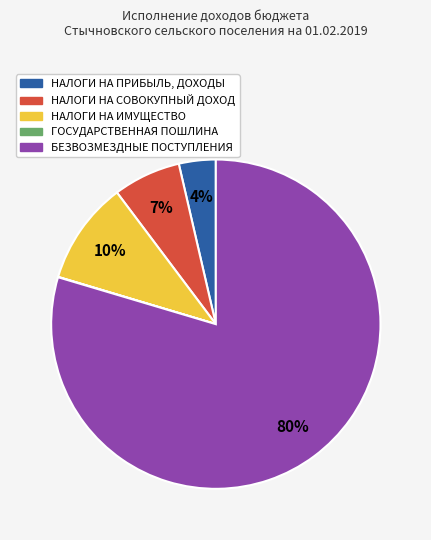

Which slice represents more than half of the pie?

БЕЗВОЗМЕЗДНЫЕ ПОСТУПЛЕНИЯ